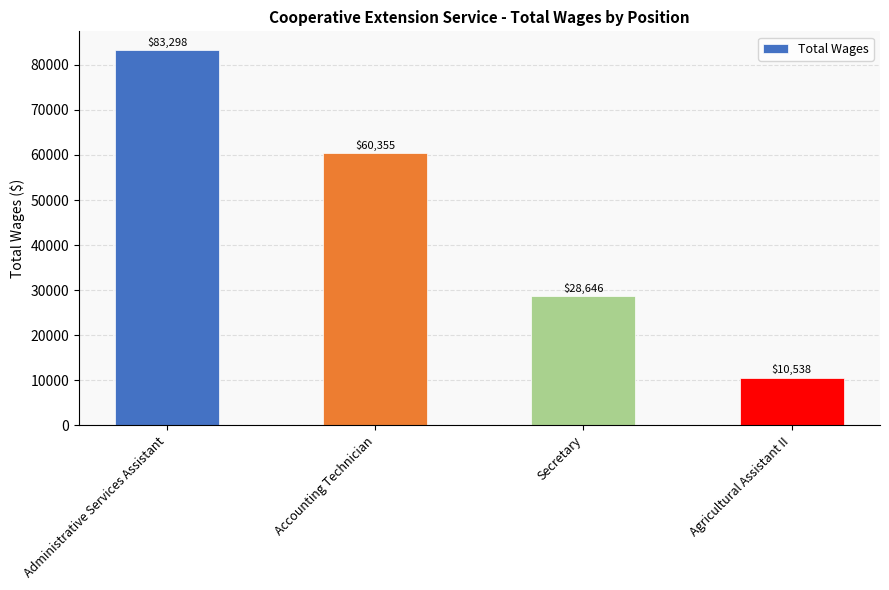

True or false: the data shows 16820 at Secretary.

False